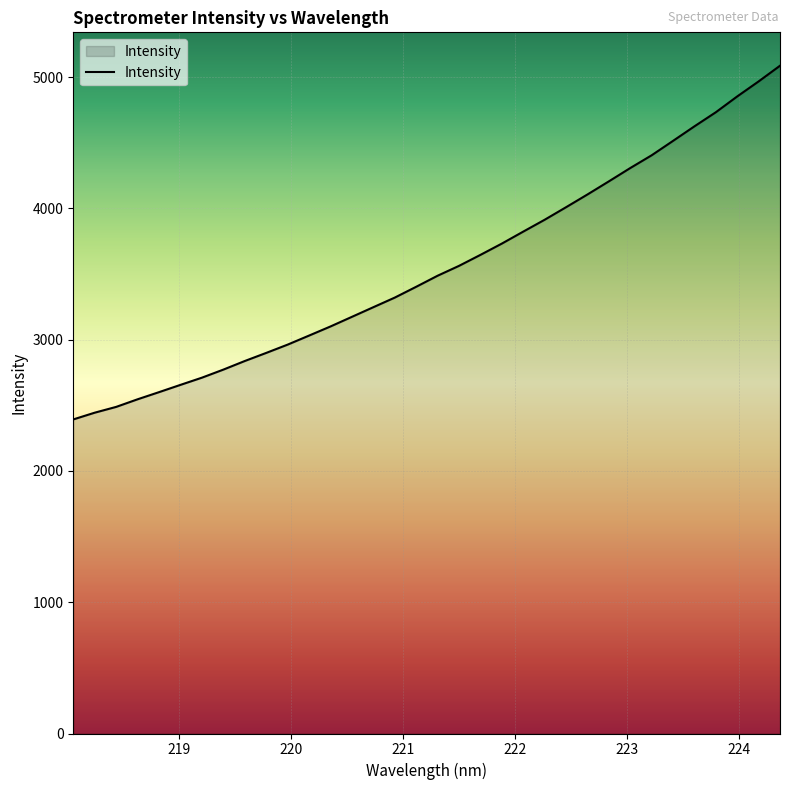

What is the maximum value shown in the chart?

5085.9